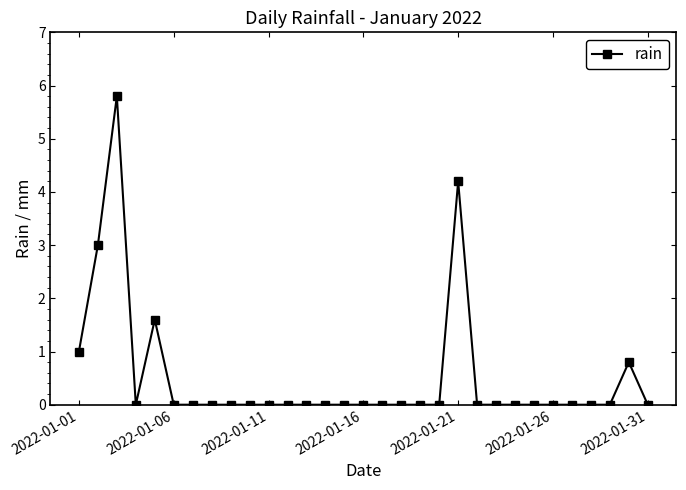

How many distinct data groups are displayed?

1